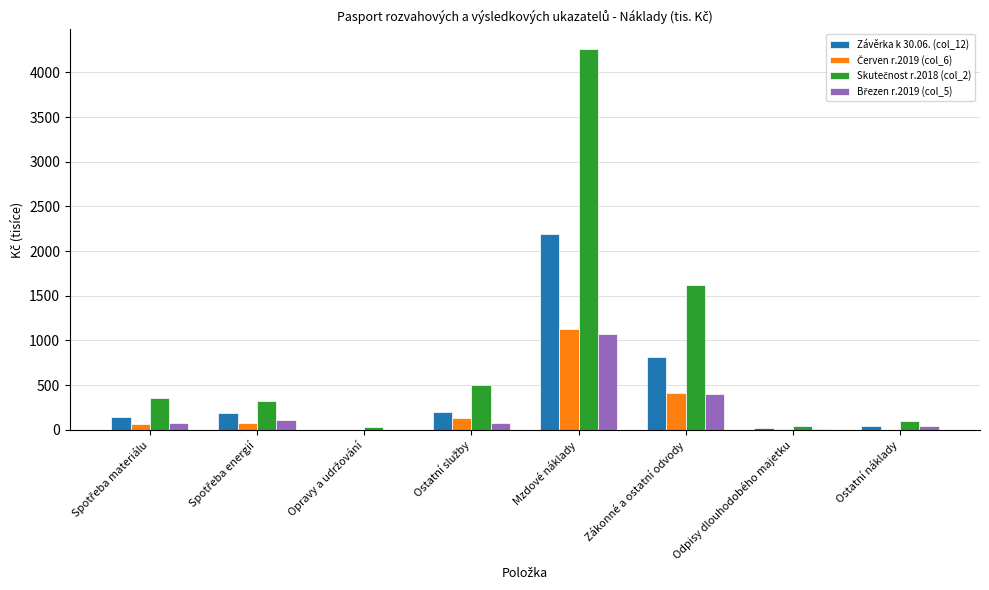

What is the greatest value displayed?

4267